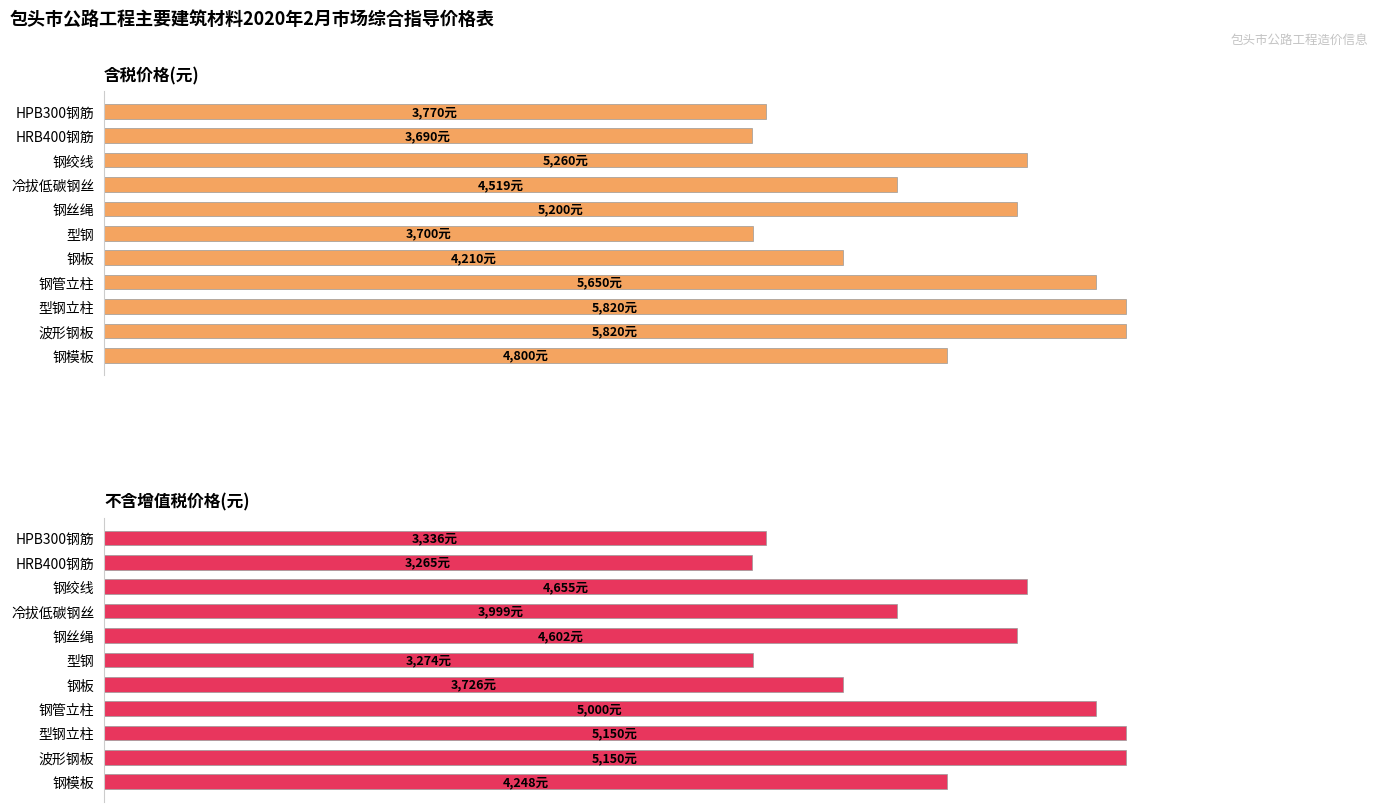

Which series has the widest spread of values?

含税价格(元)